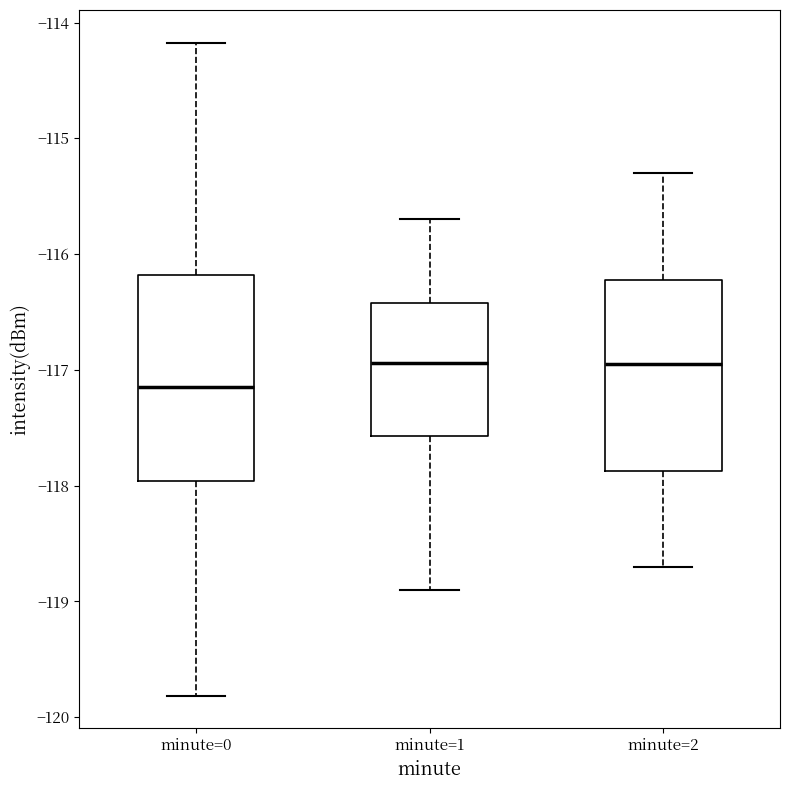

Which box is the tallest, from its lower edge to its upper edge?

minute=0